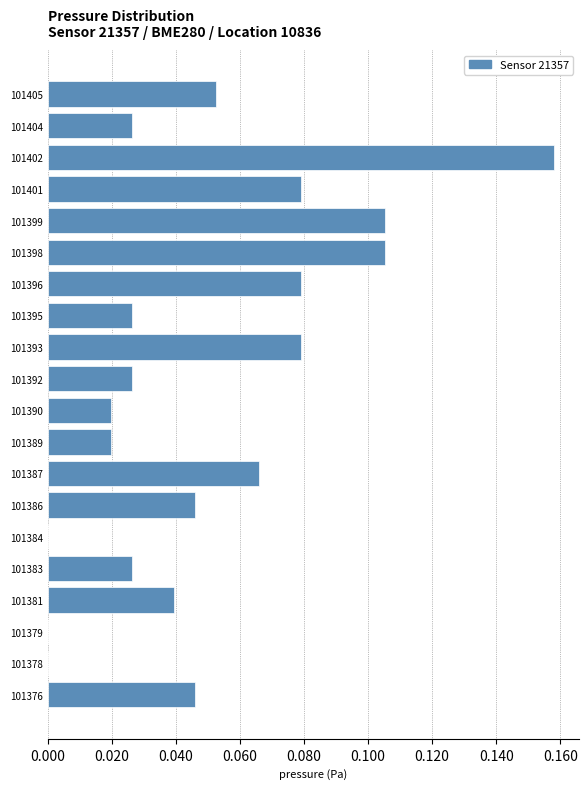

The value at 101389 is 0.0. True or false?

True